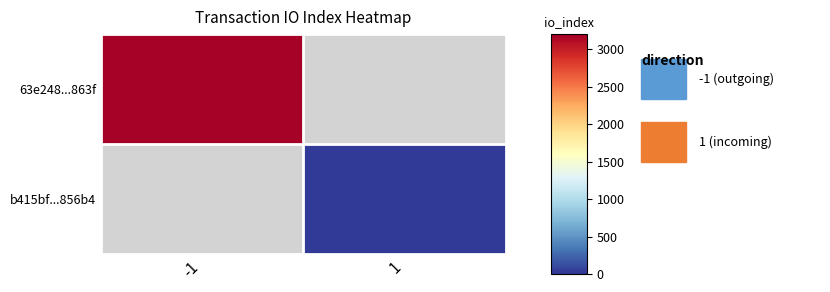

What is the lowest value of the 63e248...863f series?

3182.0